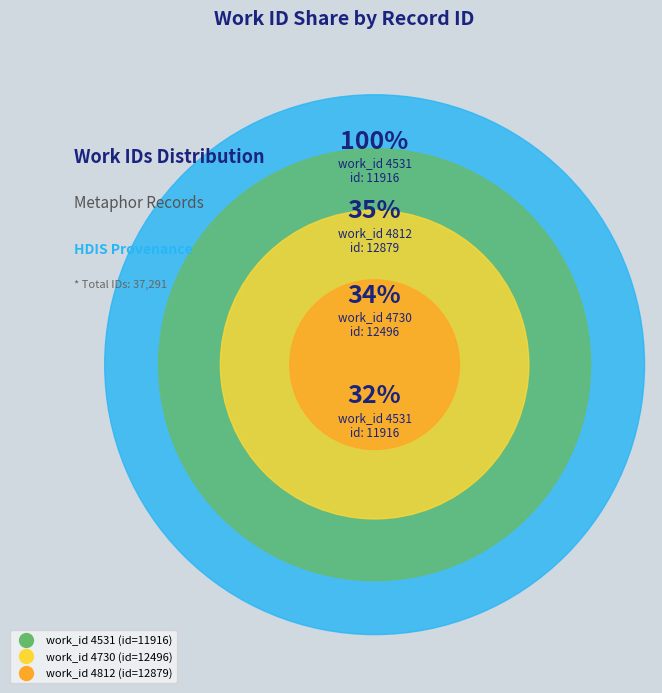

Which category has the biggest portion of the pie?

4812